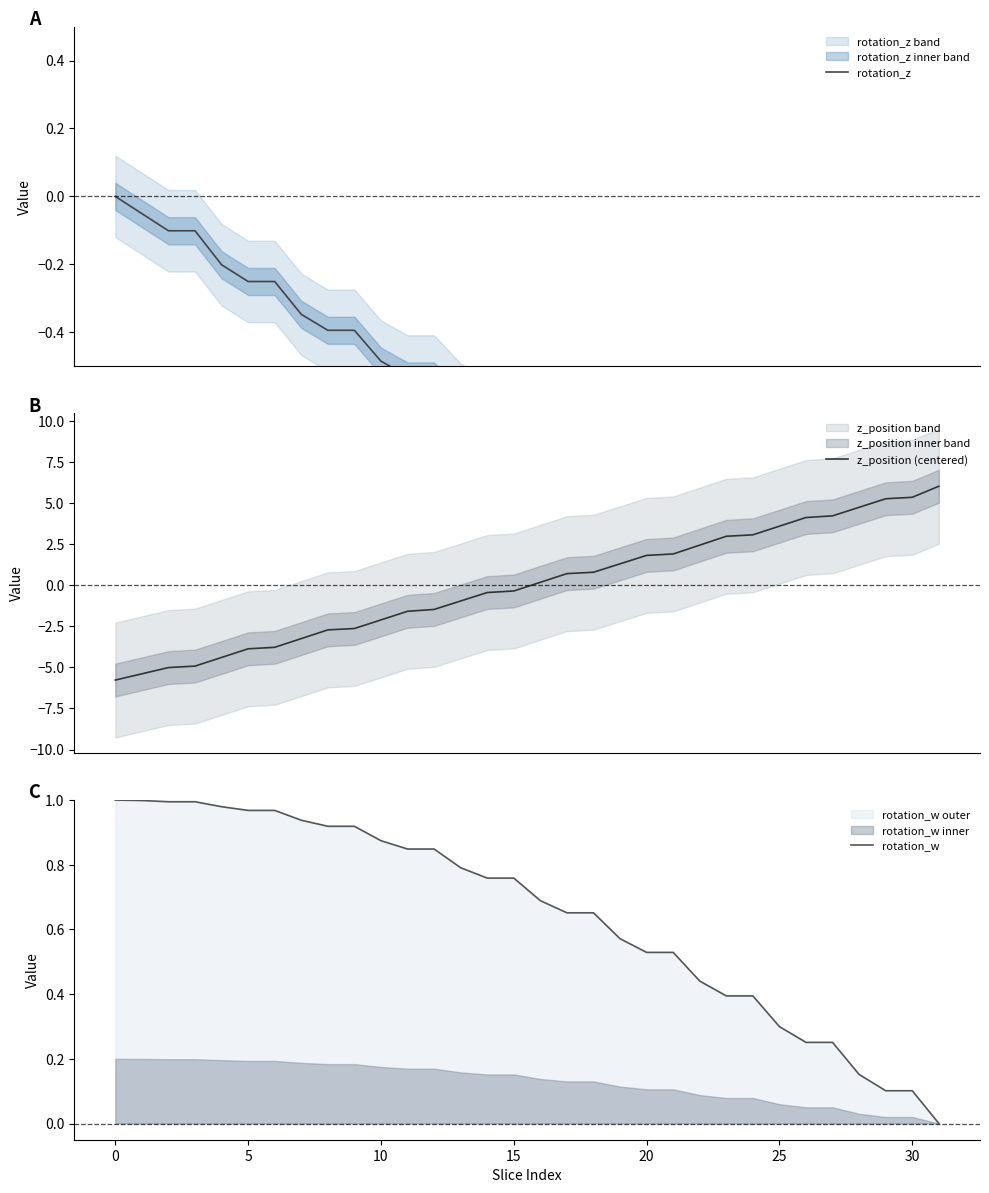

What is the lowest value of the z_position (centered) series?

-5.8